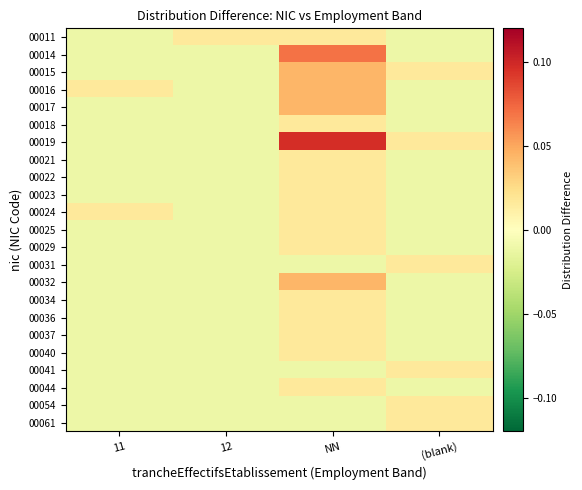

What is the spread (max minus min) of values at NN?

0.1